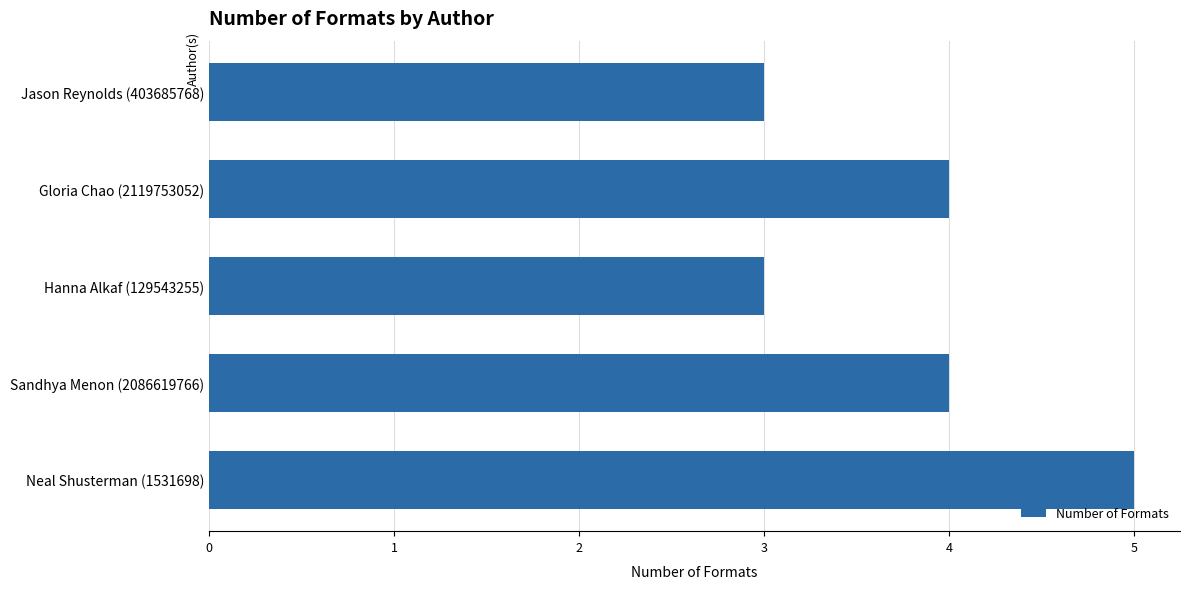

Which category has the highest value across all series?

Neal Shusterman (1531698)